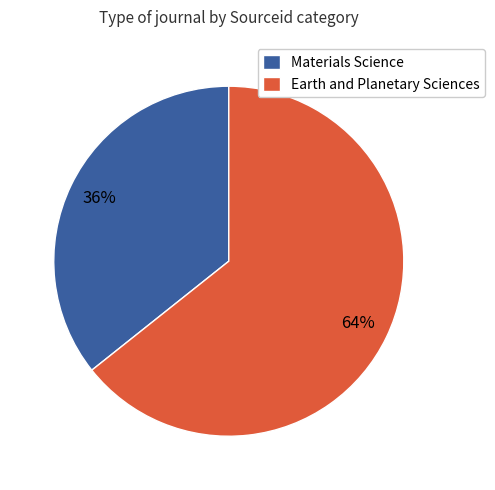

How many segments does this pie chart have?

2